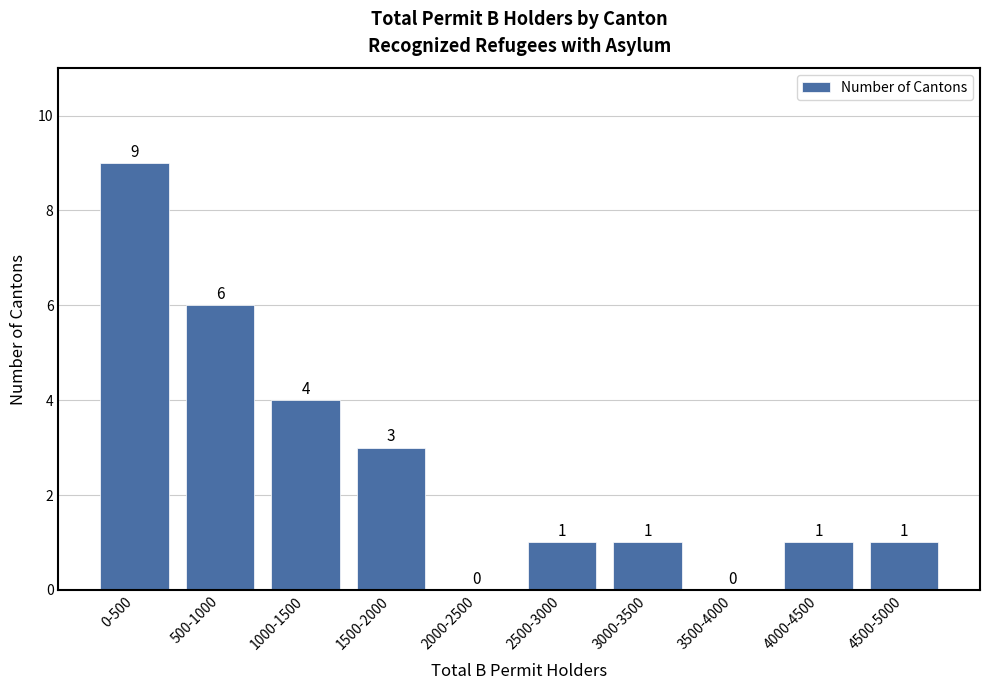

Reading left to right, list all the values displayed in this chart.

0-500=9	500-1000=6	1000-1500=4	1500-2000=3	2000-2500=0	2500-3000=1	3000-3500=1	3500-4000=0	4000-4500=1	4500-5000=1